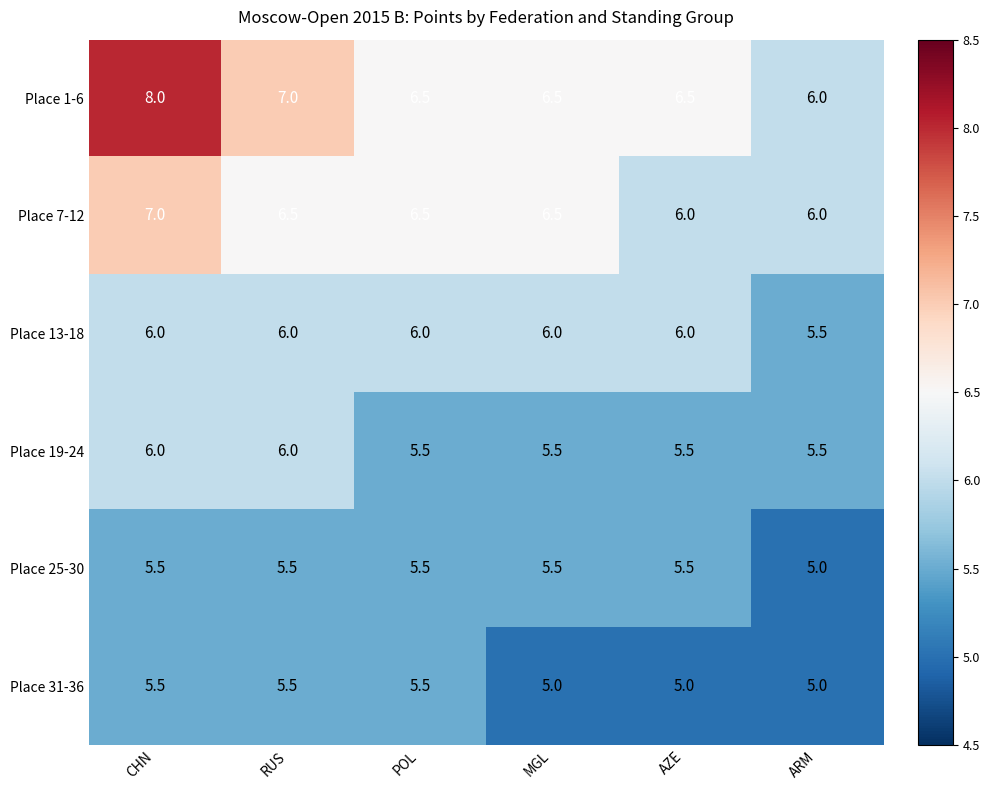

Which series has the largest range (max minus min)?

Place 1-6